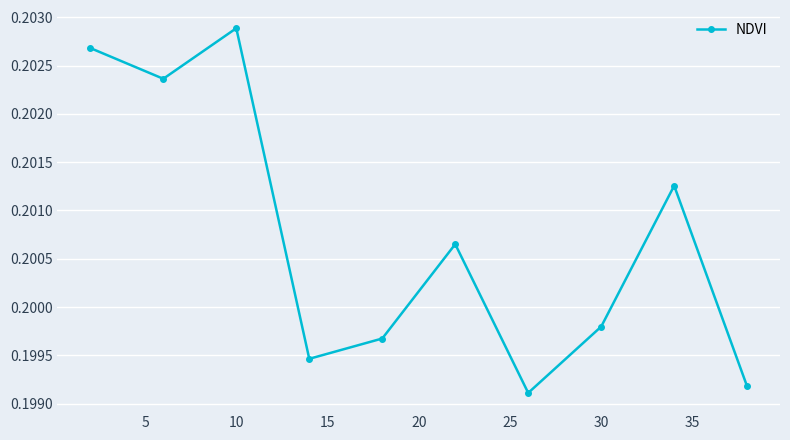

How many points are lower than both their immediate neighbors (excluding endpoints)?

3